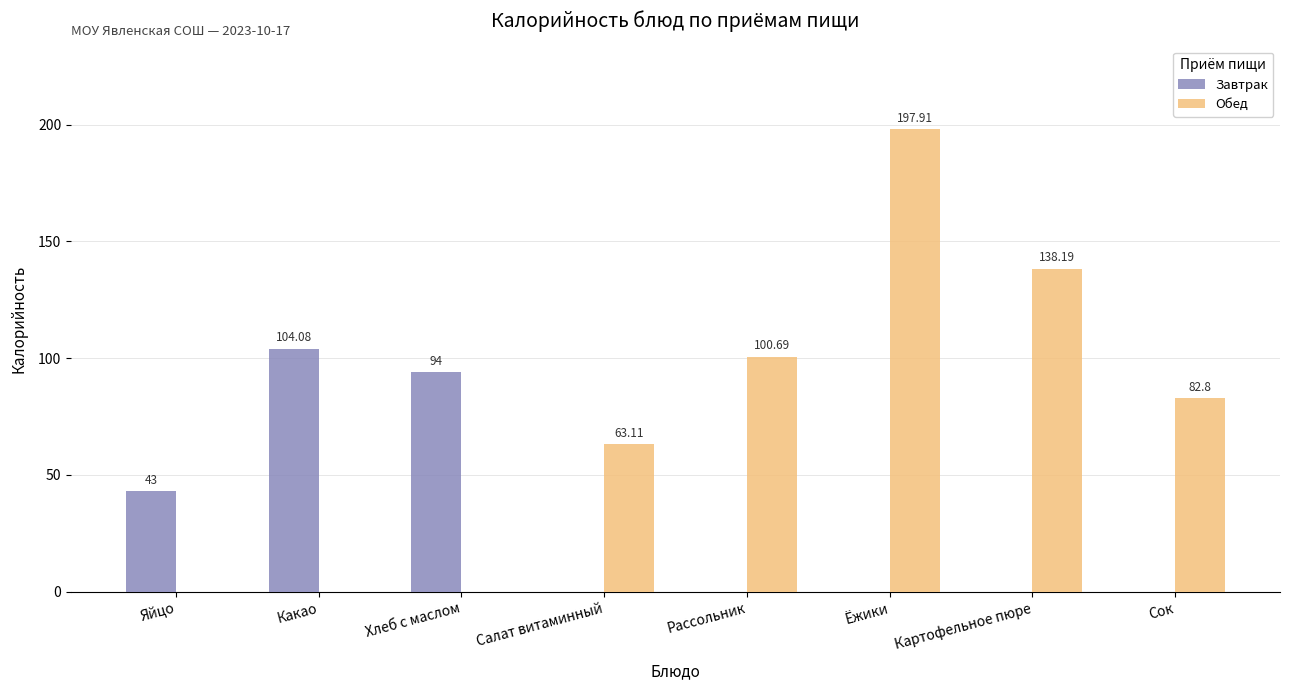

Between Ёжики and Сок, which series saw the biggest shift?

Обед